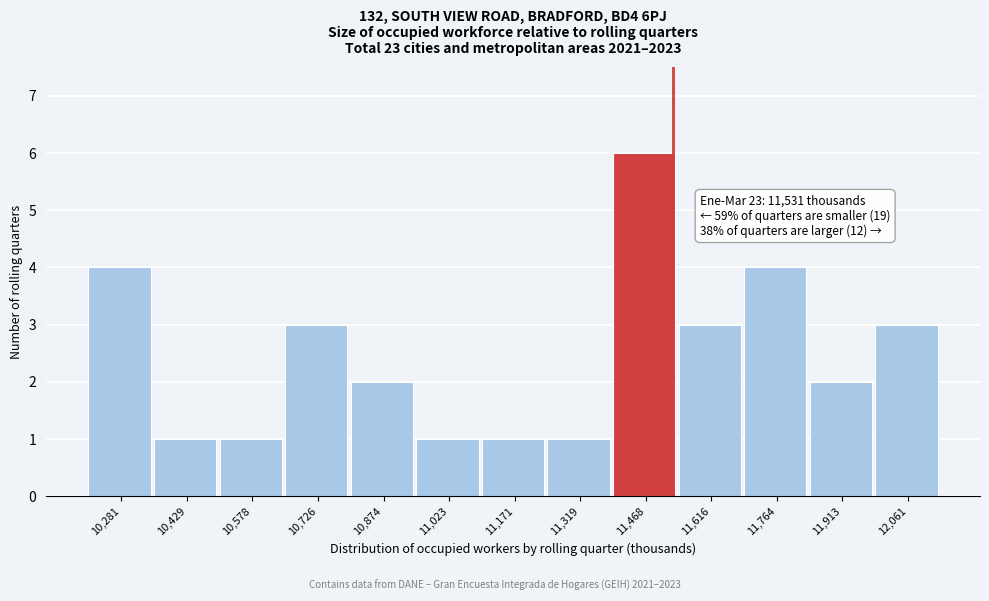

Over which range of the x-axis is the bar tallest?

11400 to 11540